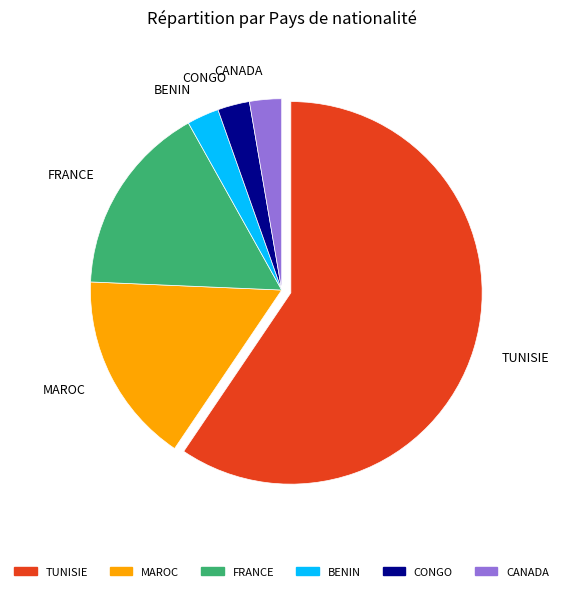

Approximately how many times larger is the value at MAROC compared to FRANCE?

1.0